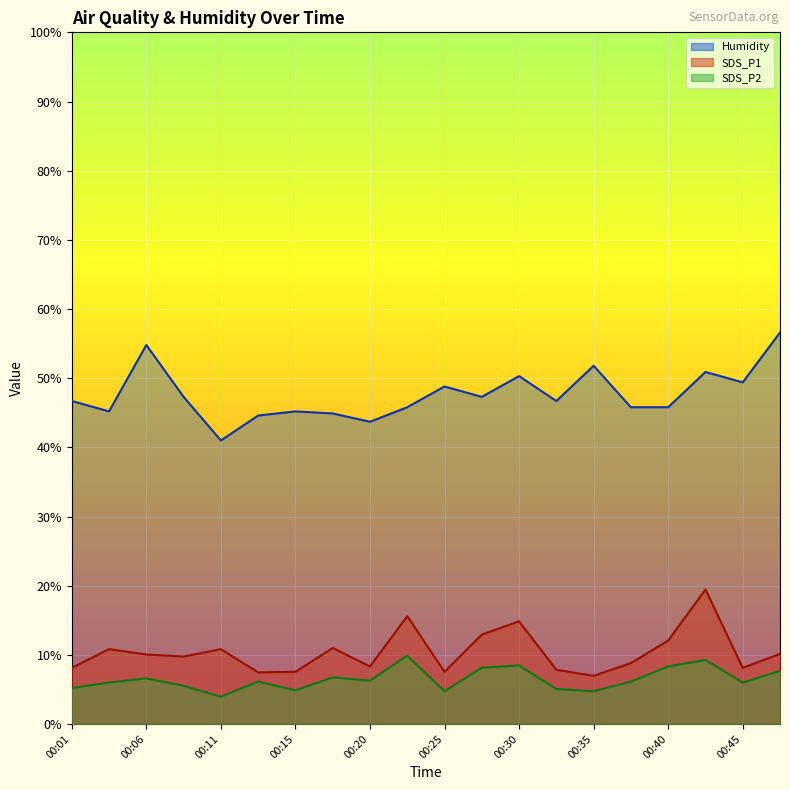

Which series changed the most between 00:06 and 00:13?

Humidity